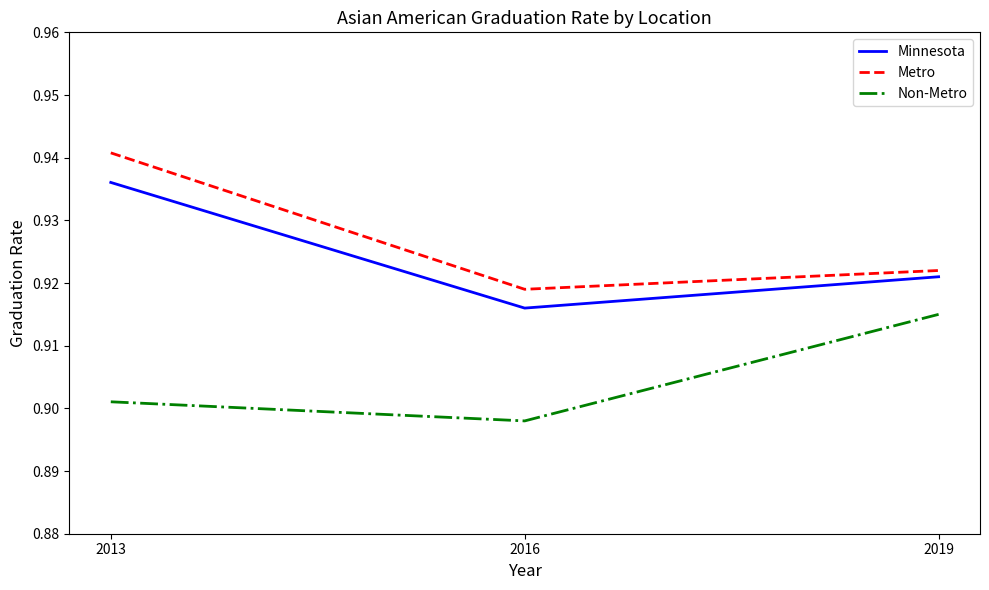

How many series are shown in this chart?

3